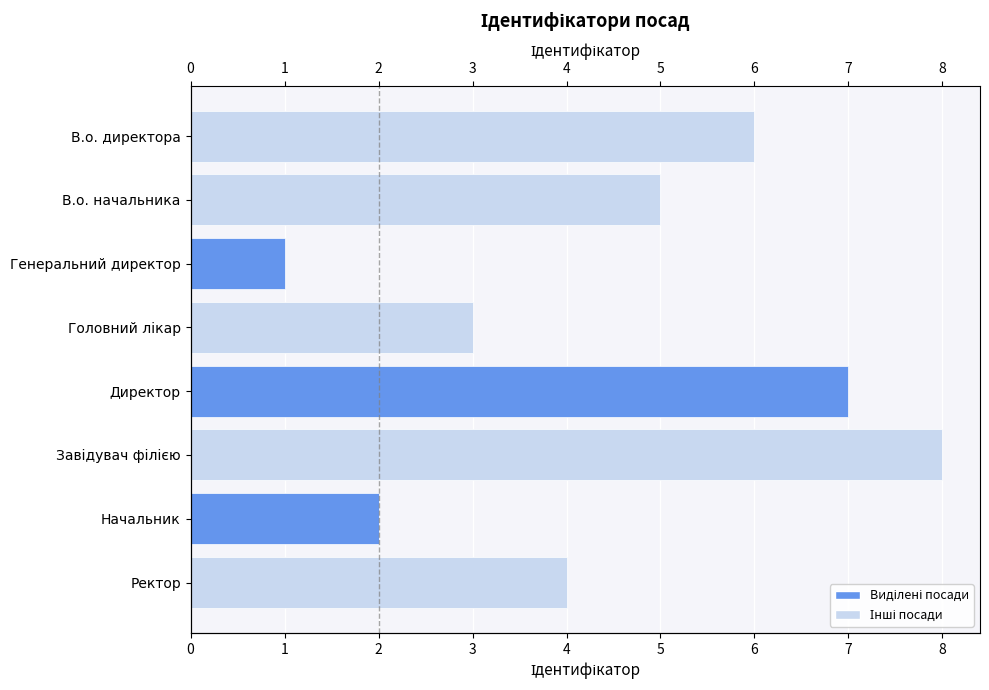

What is the change in value from В.о. директора to Головний лікар?

-3